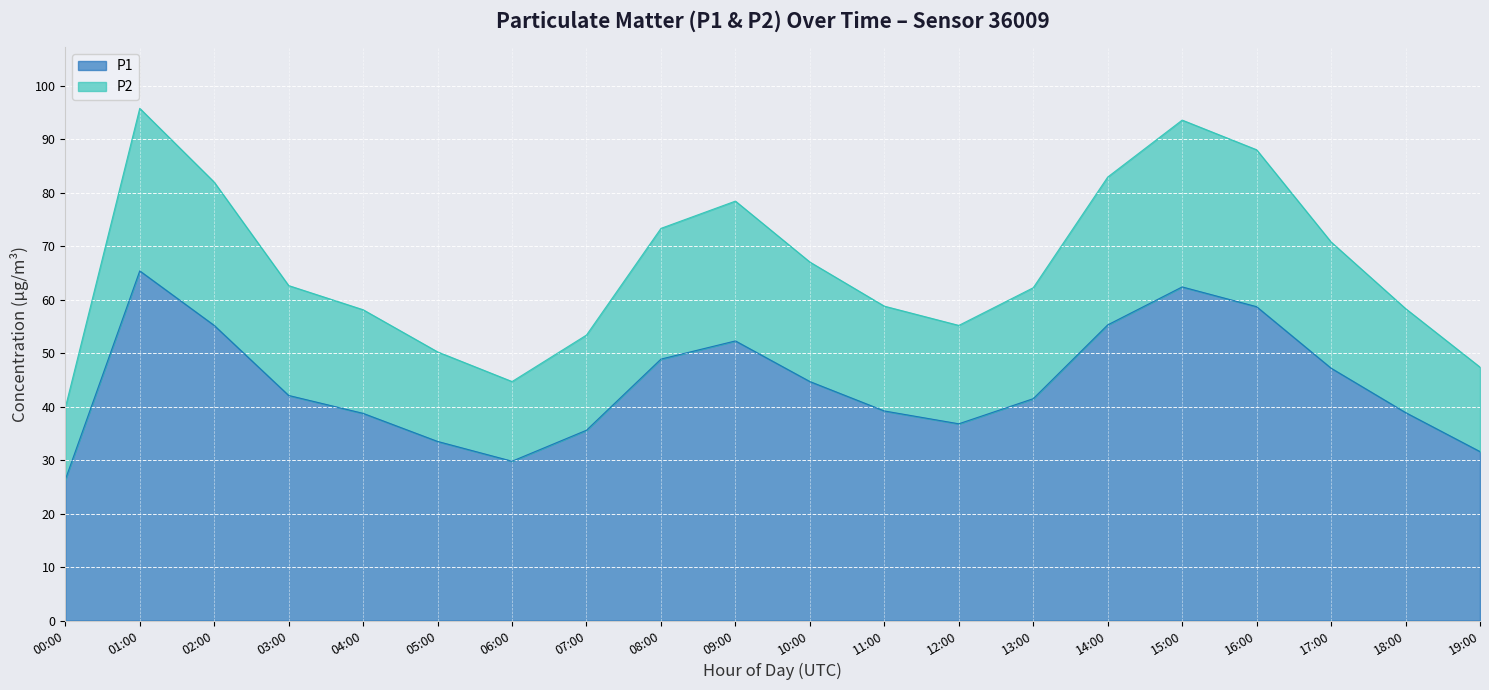

How many interior local peaks does the P1 series have?

3